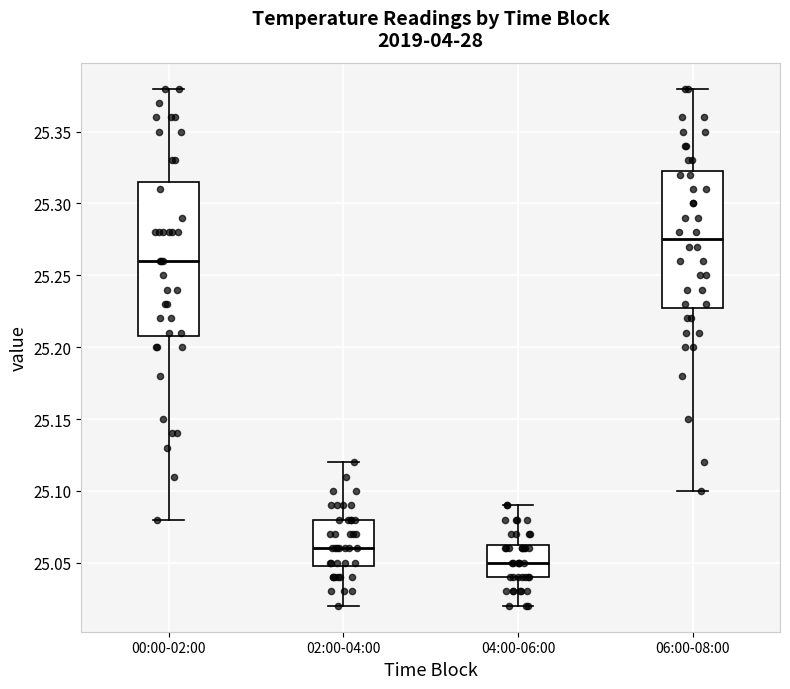

Where does the lower whisker of the box for 06:00-08:00 end on the y-axis? The values are not printed on the chart, so give them approximately, as read against the axis.

25.100